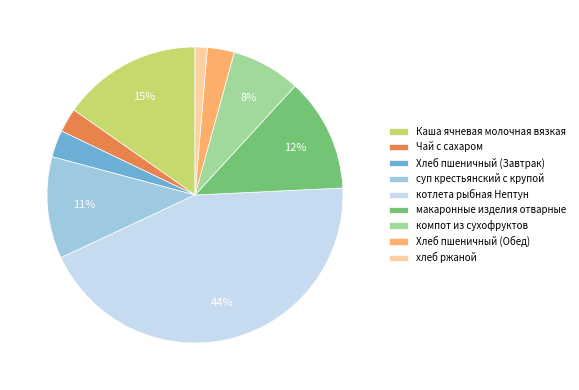

To the nearest percent, what portion does Хлеб пшеничный (Обед) represent?

3%